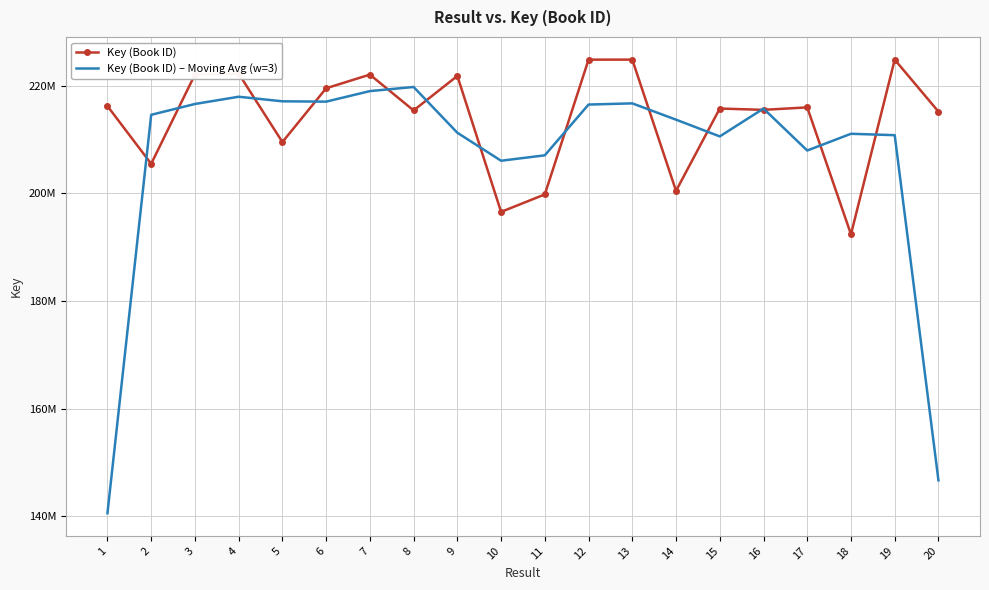

Which series has the widest spread of values?

Key (Book ID) – Moving Avg (w=3)